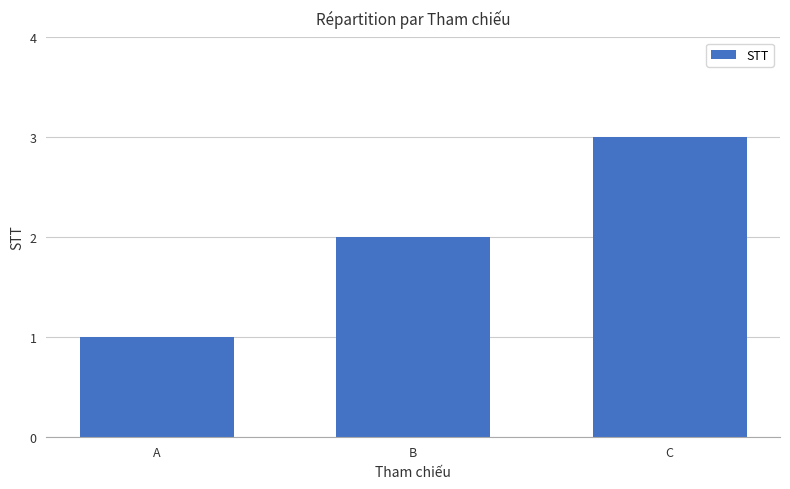

What is the difference between the values at B and C?

1